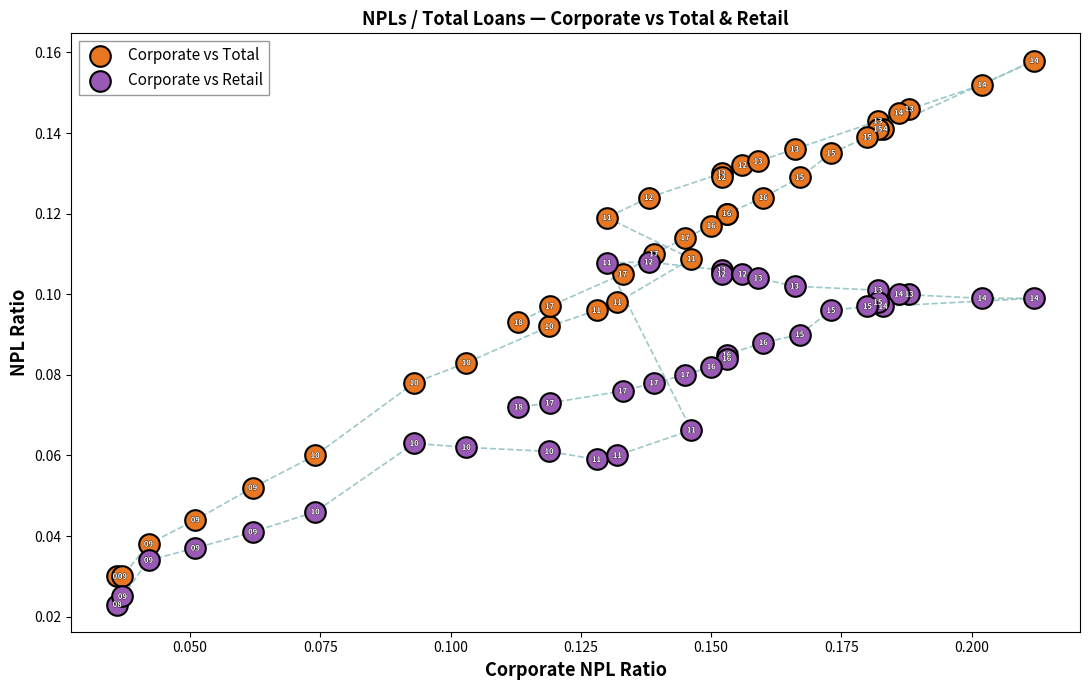

Which series has the widest spread of Y values?

Corporate vs Total